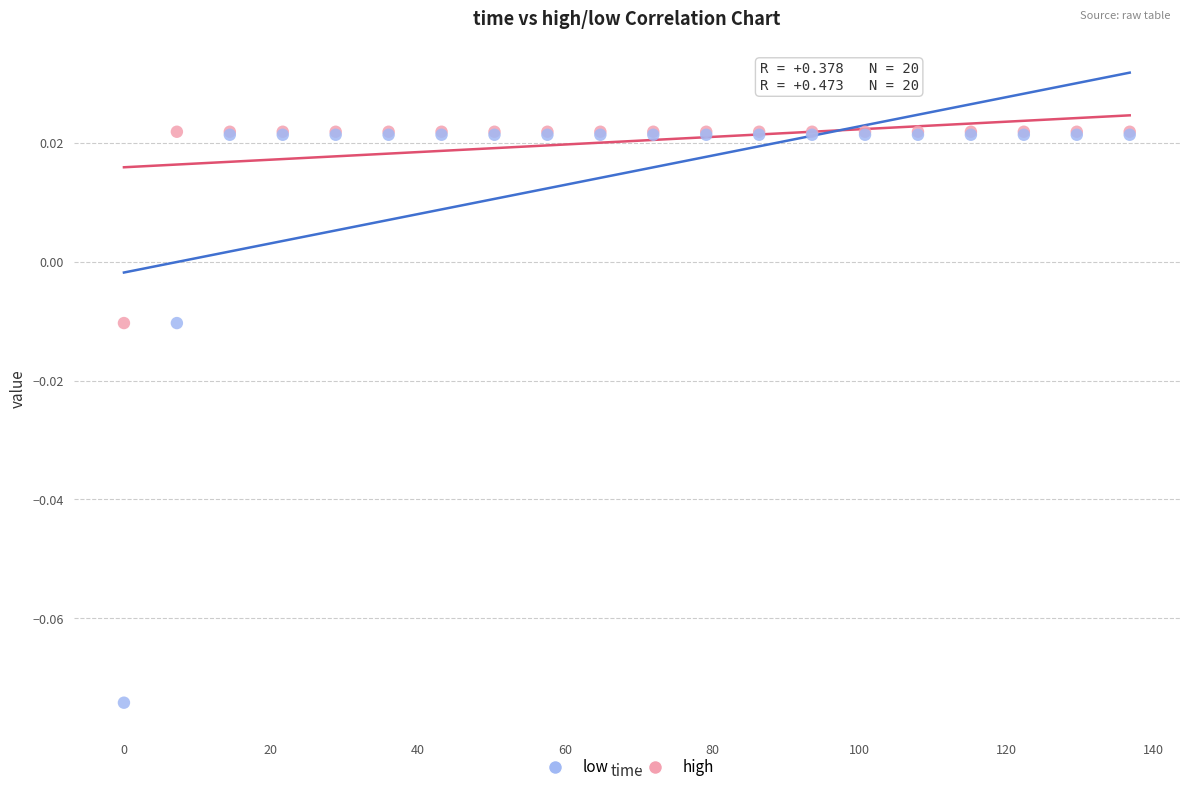

What are all the series names shown in the legend?

low, high